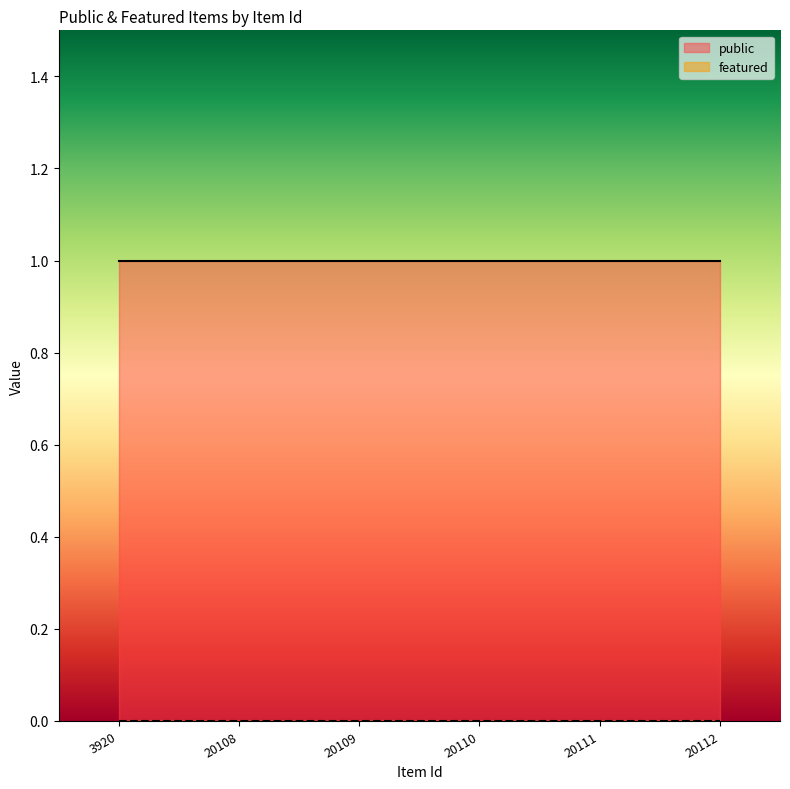

Rank the series at 20109 from highest to lowest value.

public, featured